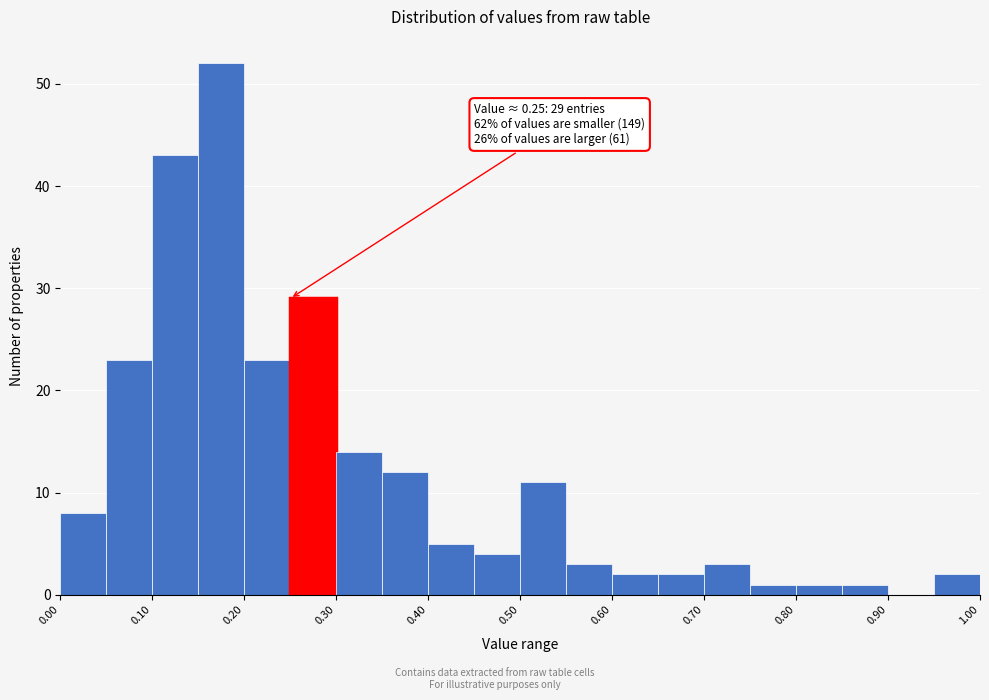

Over which range of the x-axis is the bar tallest?

0.15 to 0.20